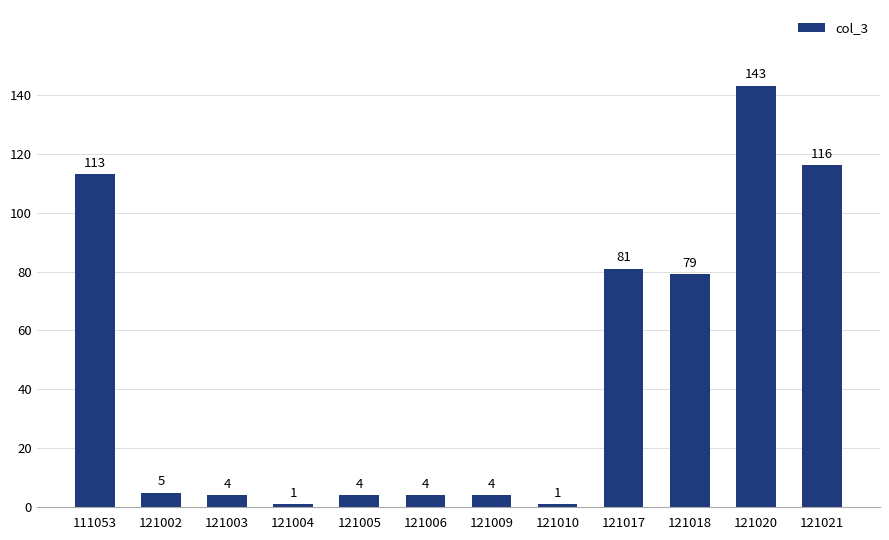

Reading right to left, extract all data points from this chart.

121021=116	121020=143	121018=79	121017=81	121010=1	121009=4	121006=4	121005=4	121004=1	121003=4	121002=5	111053=113